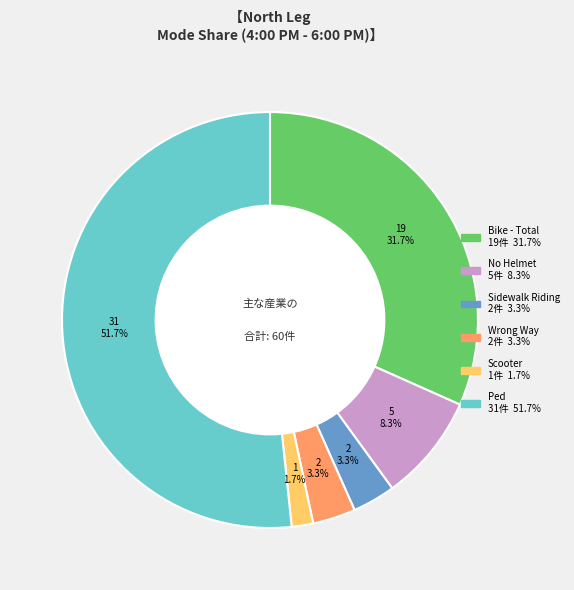

To the nearest percent, what percentage of the pie is Wrong Way?

3%